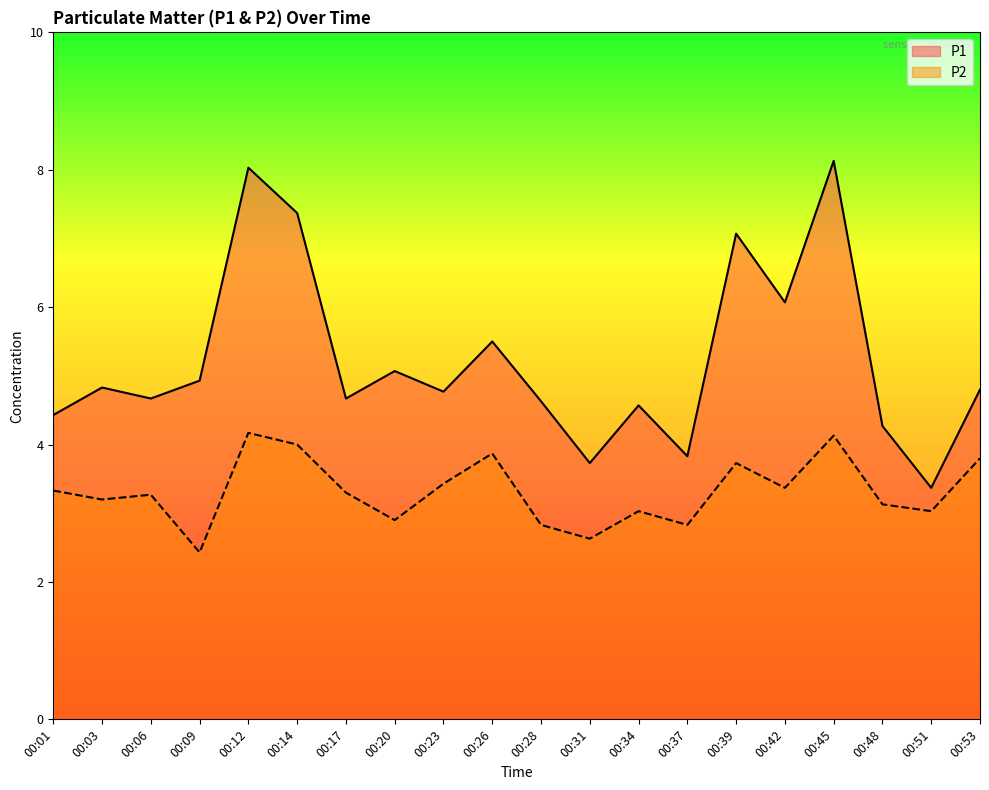

Reading left to right, list all the values displayed in this chart.

P1: 4.4	4.8	4.7	4.9	8.0	7.4	4.7	5.1	4.8	5.5	4.6	3.7	4.6	3.8	7.1	6.1	8.1	4.3	3.4	4.8
P2: 3.3	3.2	3.3	2.4	4.2	4.0	3.3	2.9	3.4	3.9	2.8	2.6	3.0	2.8	3.7	3.4	4.1	3.1	3.0	3.8